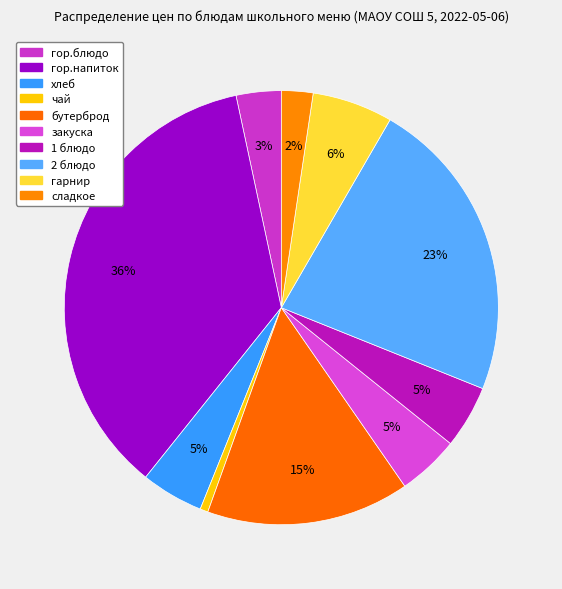

How many segments does this pie chart have?

10